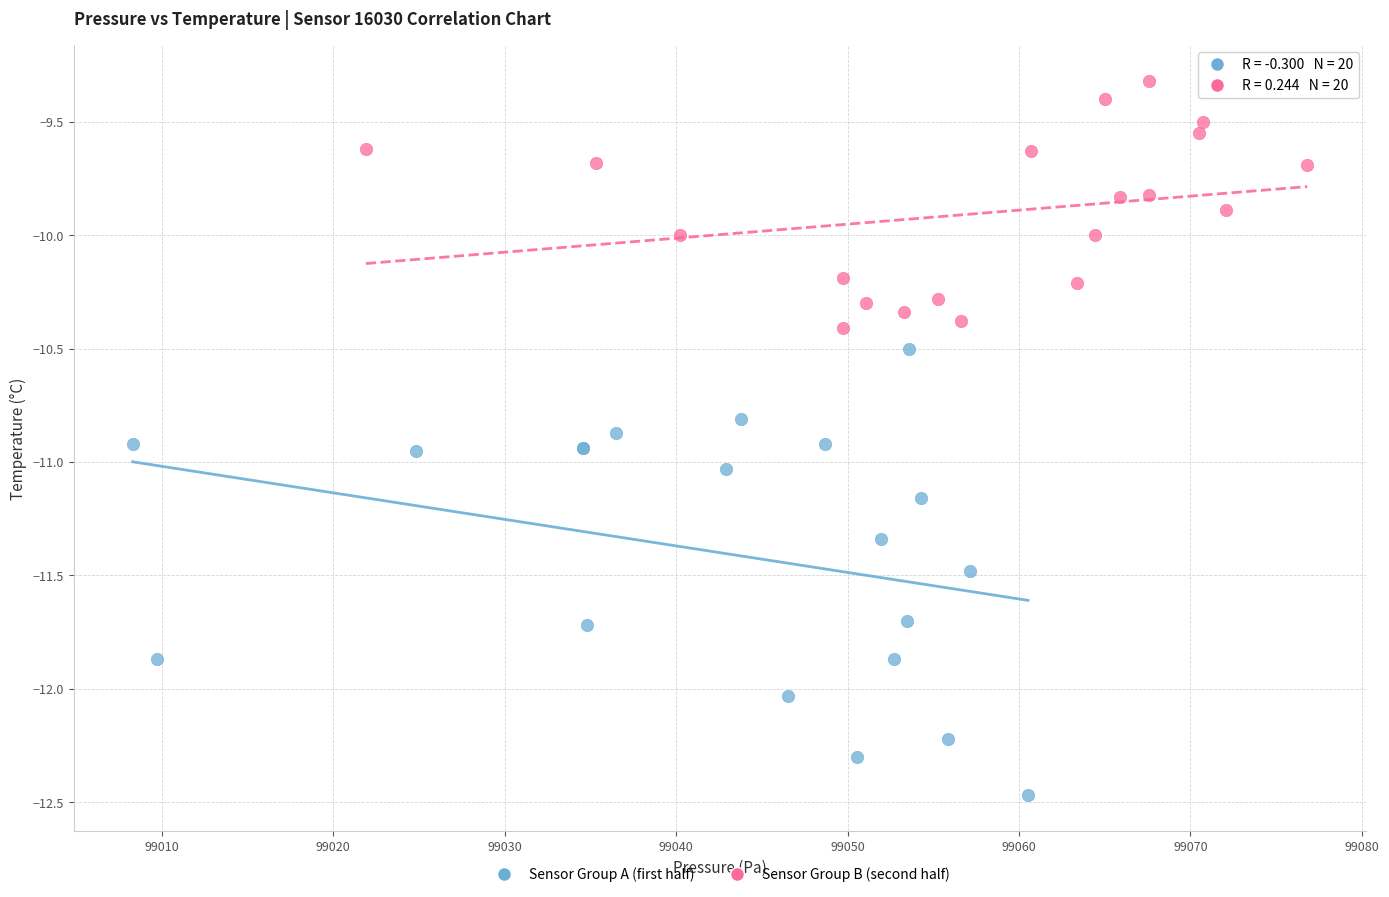

What are all the series names shown in the legend?

Sensor Group A (first half), Sensor Group B (second half)